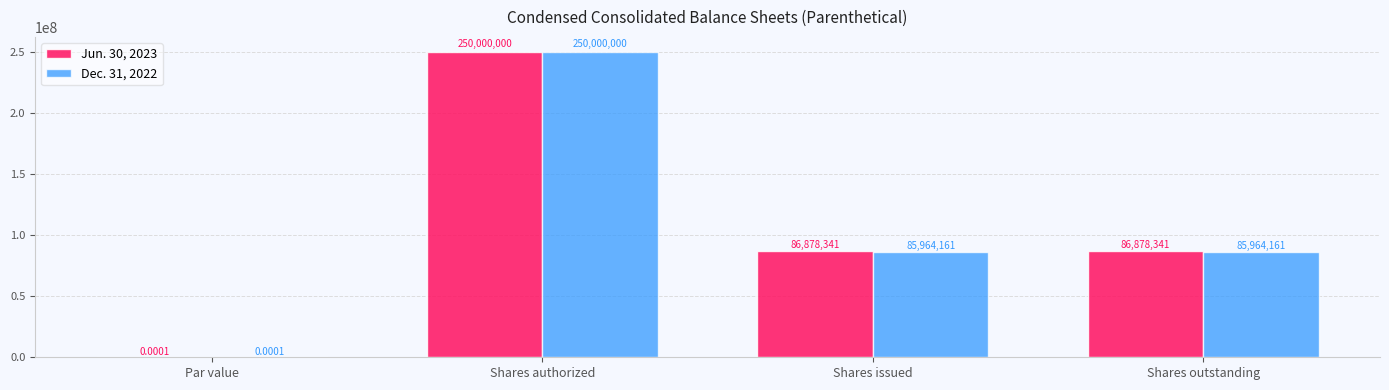

Which category has the highest value across all series?

Shares authorized